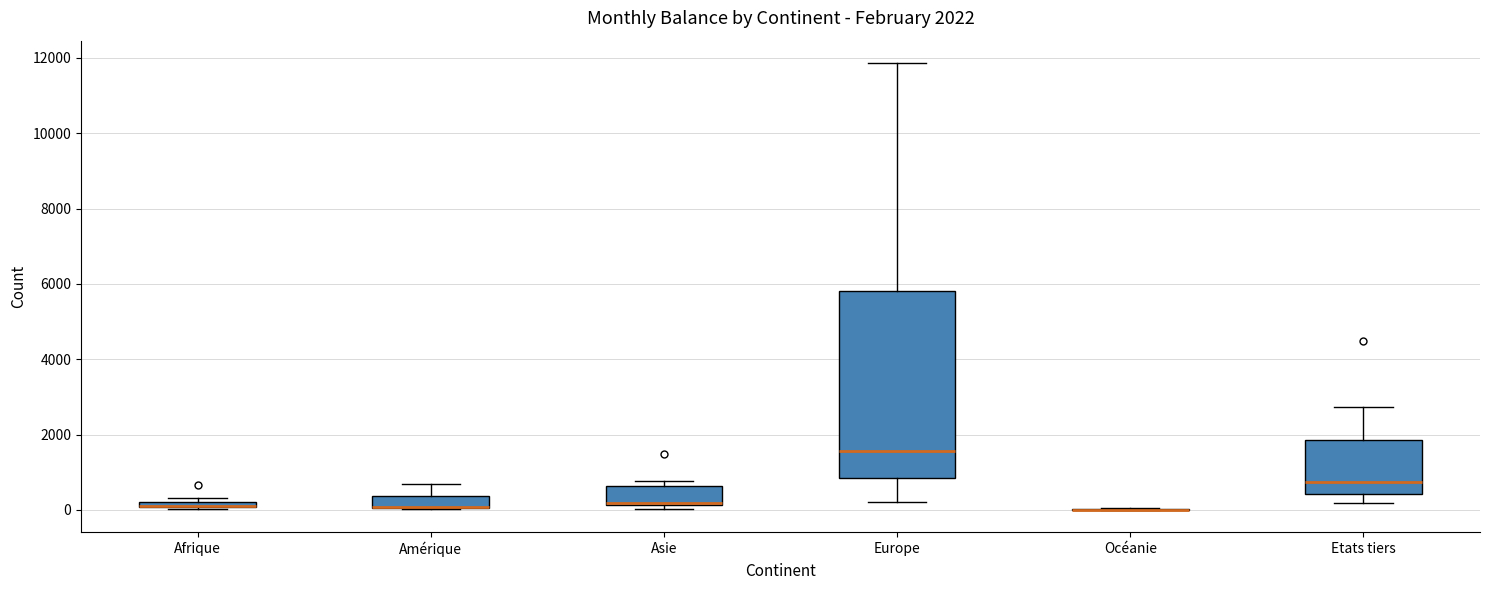

Which box is the tallest, from its lower edge to its upper edge?

Europe